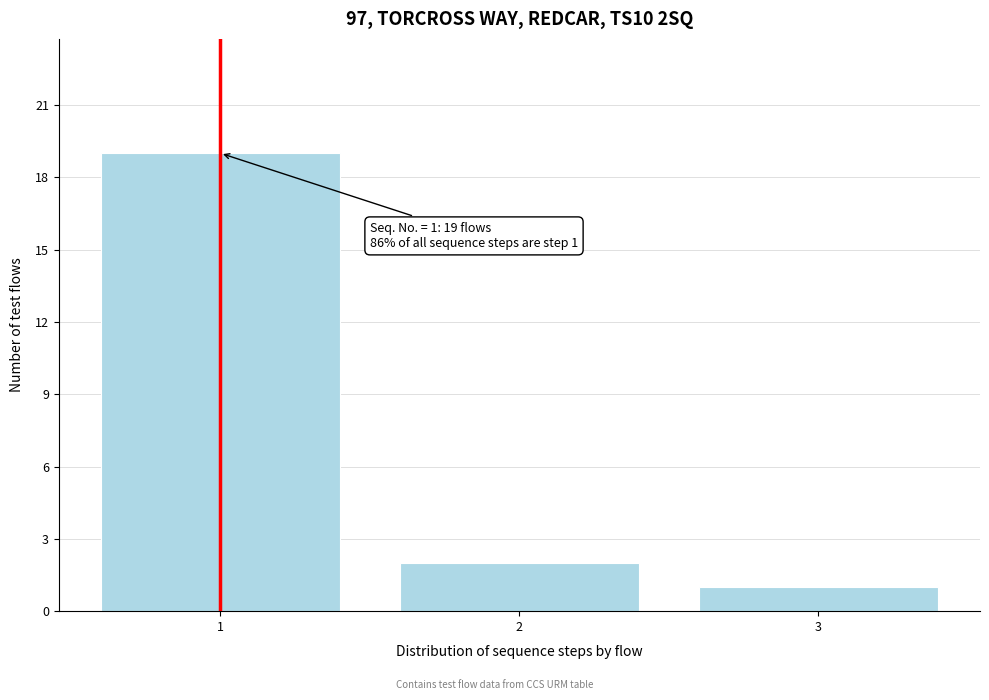

Reading right to left, list all the values displayed in this chart.

3=1	2=2	1=19